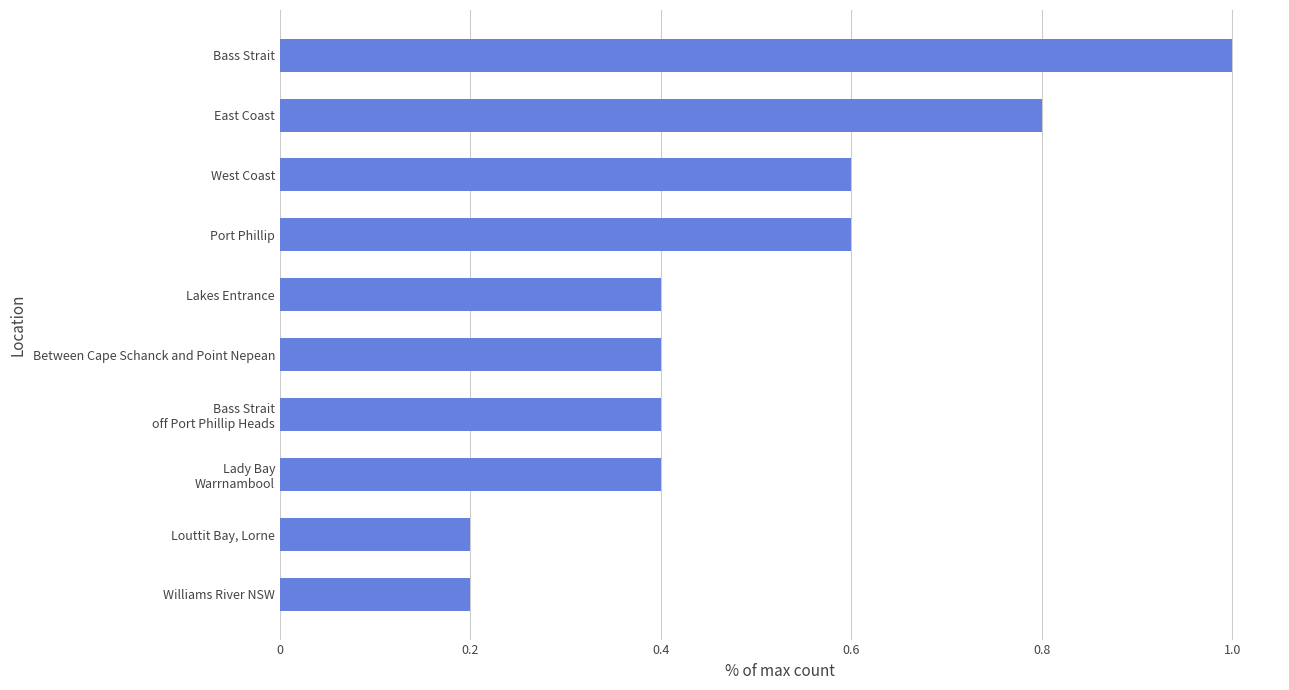

Count the values in the range 0 to 1.

10